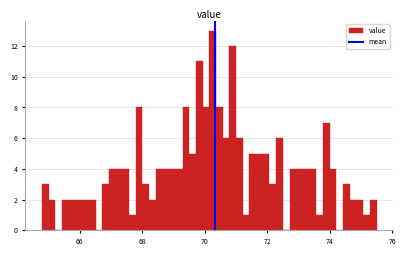

Around what value on the x-axis is the tallest bar? Give the approximate position of its centre, as read against the axis.

70.2